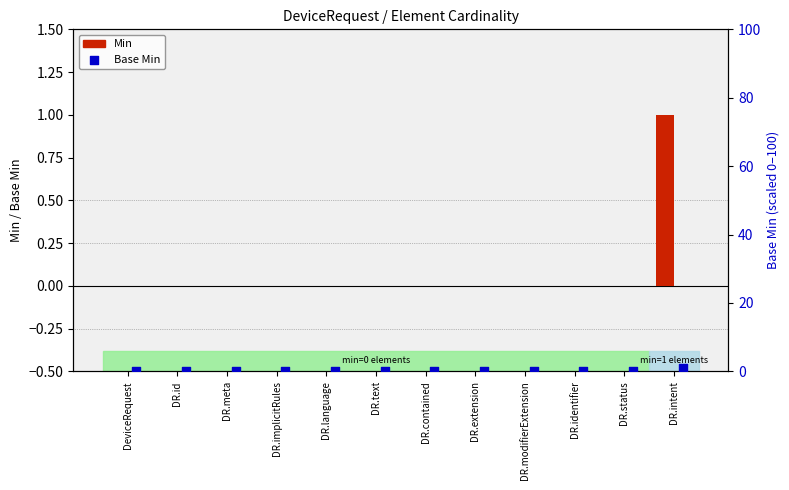

At which category is the sum across all series the highest?

DR.intent